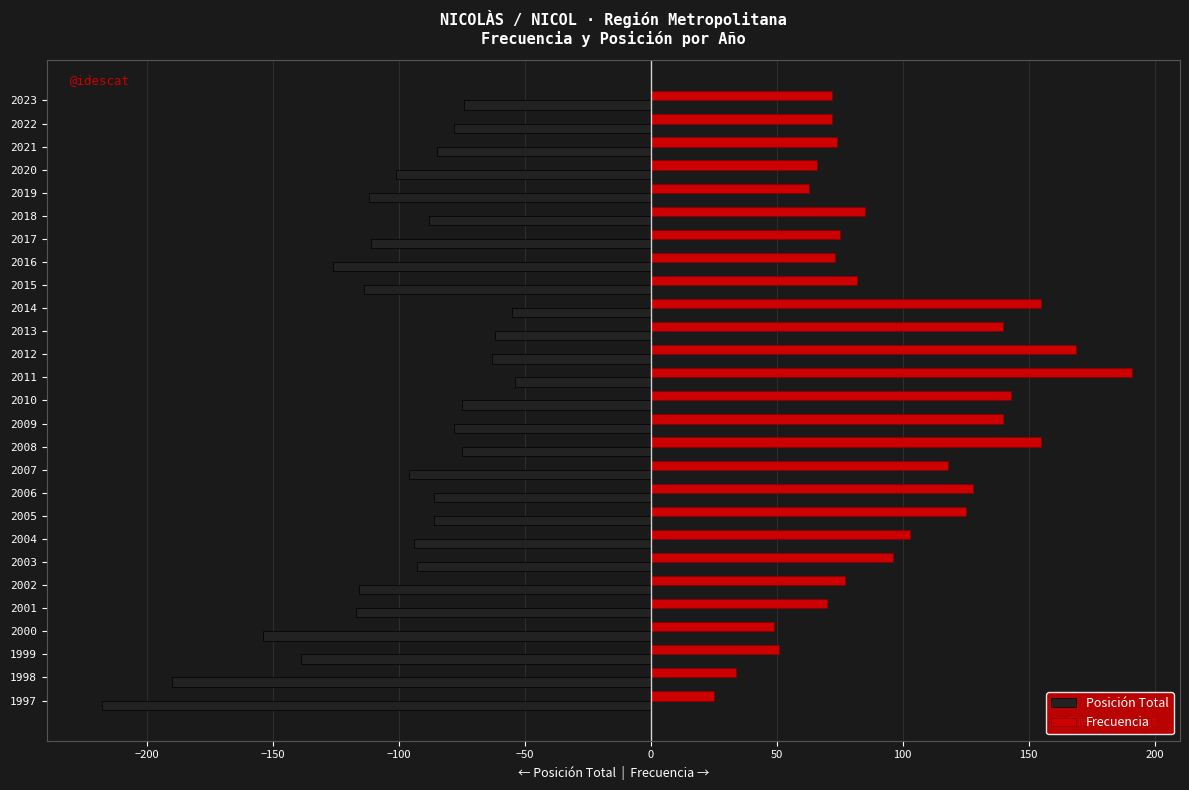

What is the difference between the second highest and second lowest values in the Frecuencia series?

135